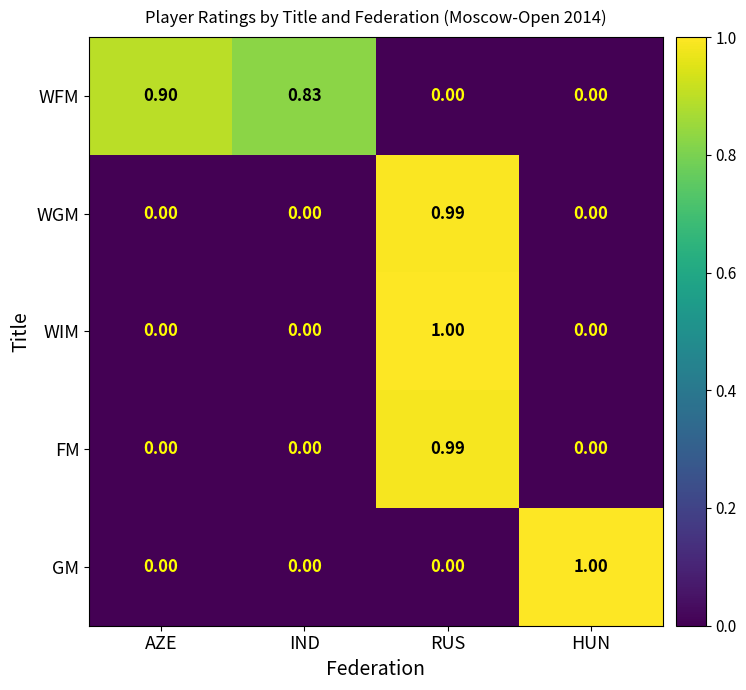

Between IND and RUS, which series saw the biggest shift?

WIM